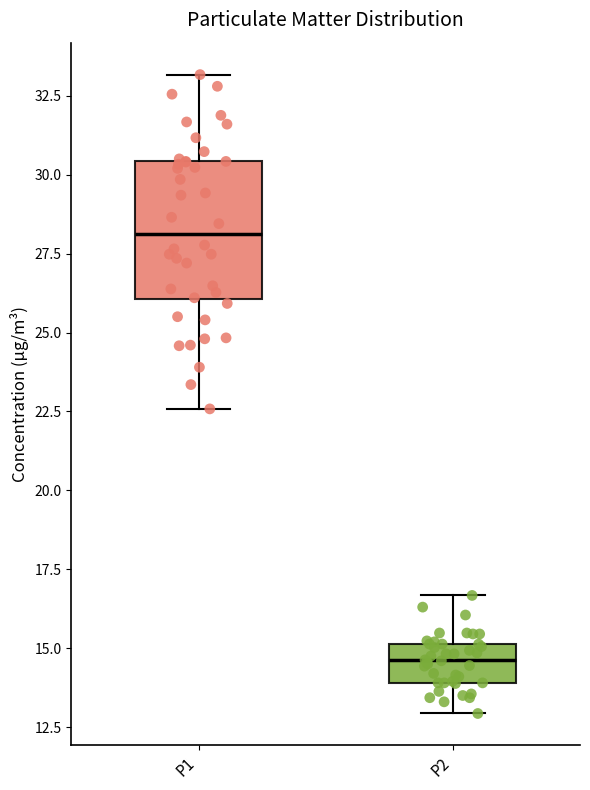

Reading left to right, transcribe this box plot: for each box, give where its median line is, the range the box spans, and where its two whiskers end, as read against the y-axis. The values are not printed on the chart, so give them approximately, as read against the axis.

P1: median 28.0, box 26.0 to 30.5, whiskers 22.5 to 33.0
P2: median 14.5, box 14.0 to 15.0, whiskers 13.0 to 16.5